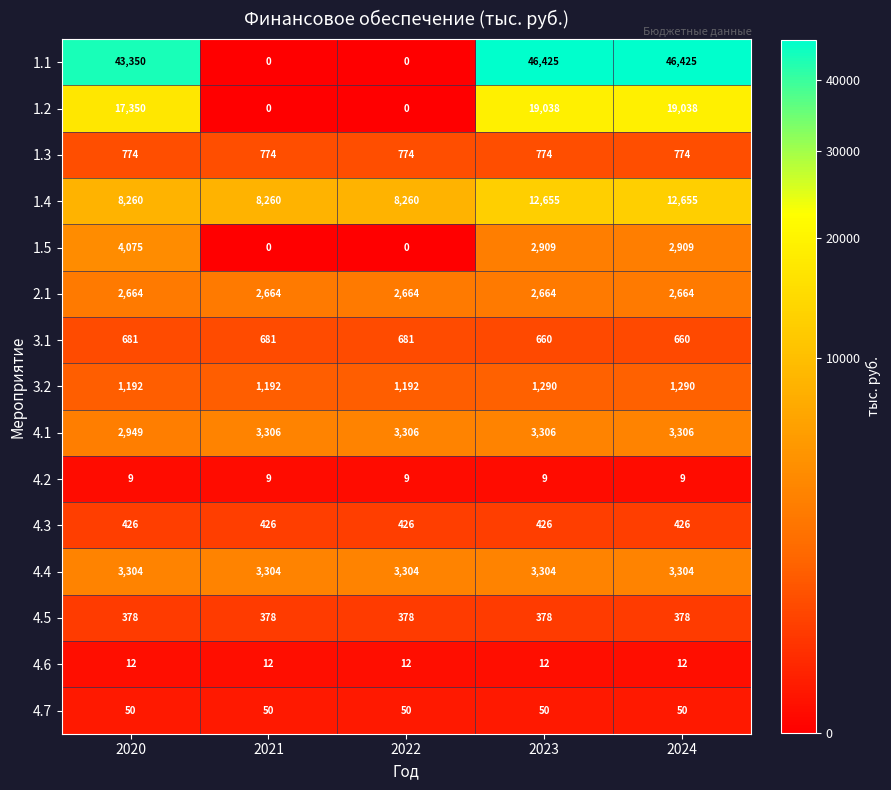

What is the highest value of the 3.1 series?

681